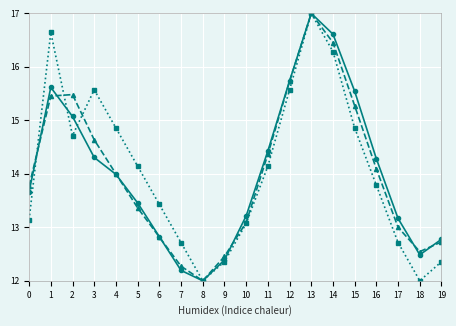

At which category is the sum across all series the highest?

13